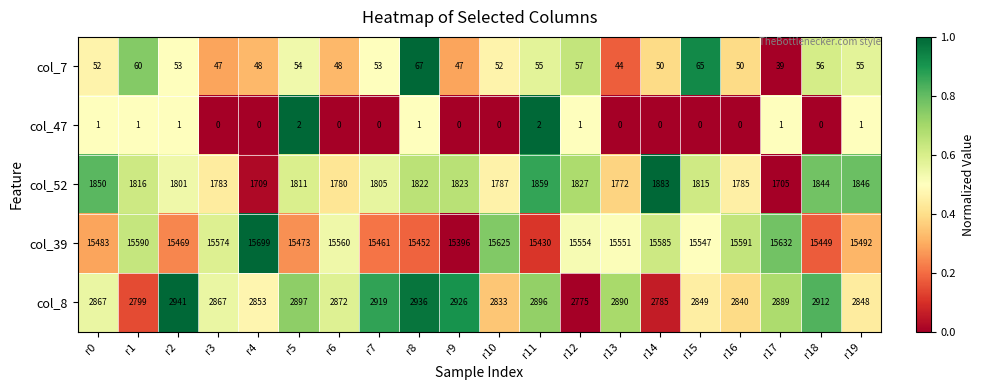

Is it true that col_39 equals 15449 at r18?

True